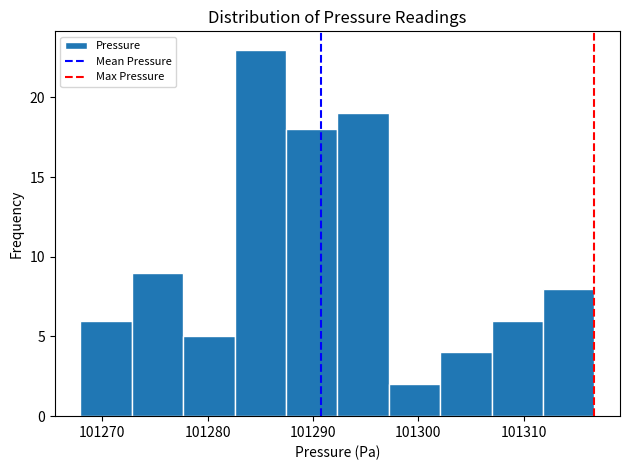

Reading left to right, transcribe this chart: for each bar, give the range it covers on the x-axis and its height. Neither the bar edges nor the heights are printed on the chart, so give them approximately, as read against the axes.

101268 to 101273: 6
101273 to 101278: 9
101278 to 101283: 5
101283 to 101287: 23
101287 to 101292: 18
101292 to 101297: 19
101297 to 101302: 2
101302 to 101307: 4
101307 to 101312: 6
101312 to 101317: 8